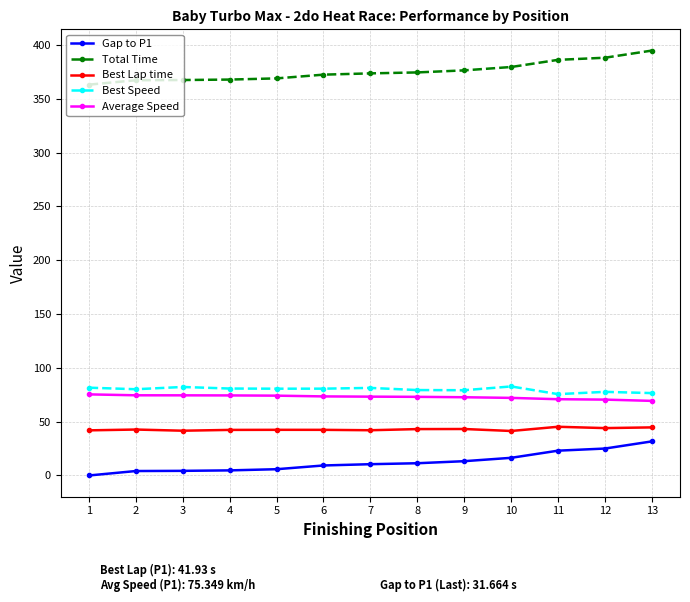

The Gap to P1 series shows 0.0 at 1. True or false?

True